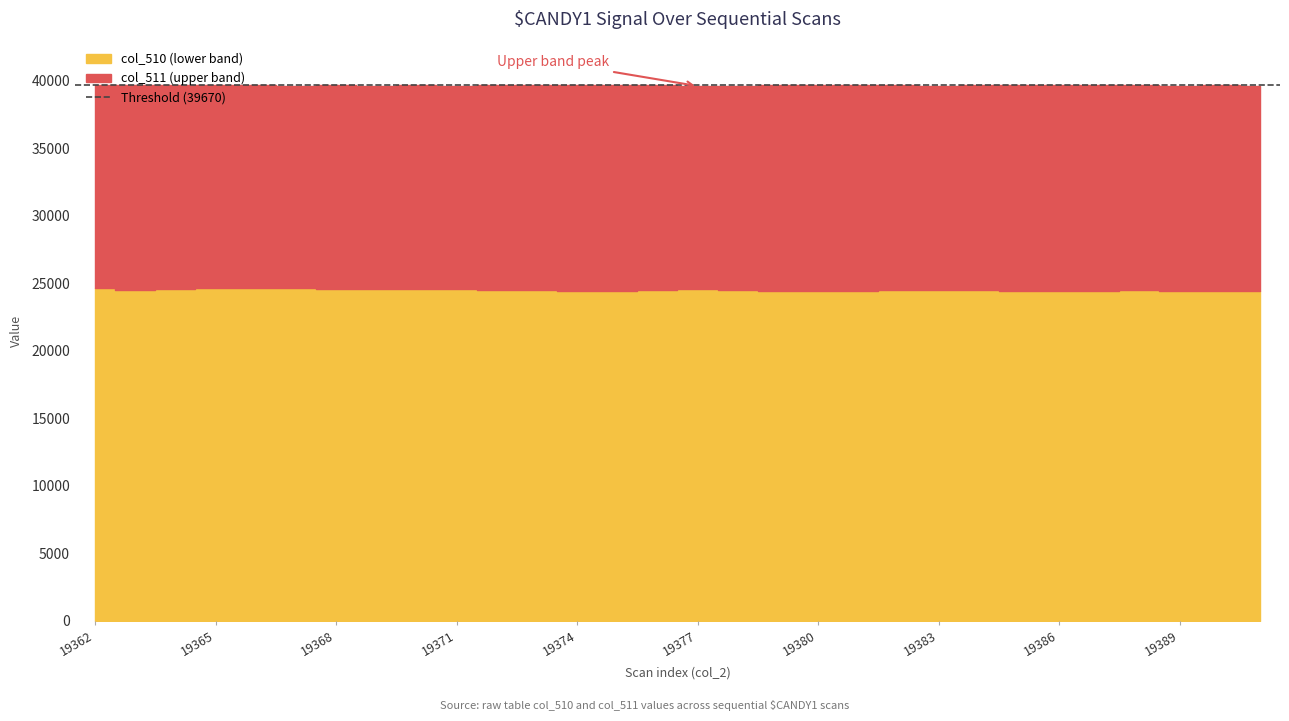

True or false: col_510 and col_511 intersect in this chart.

False